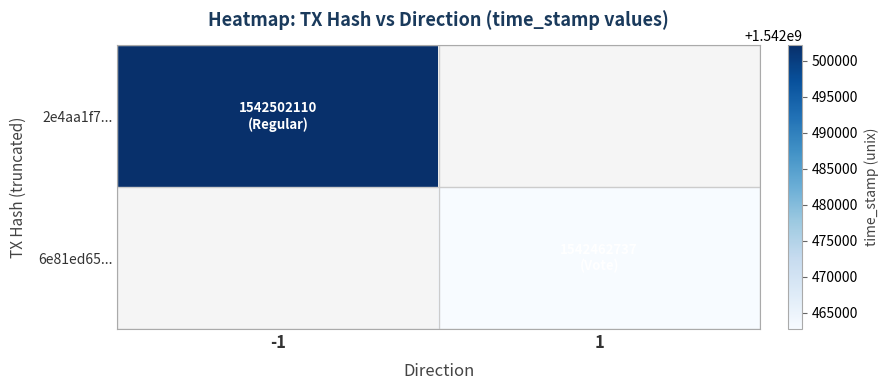

How many series are shown in this chart?

2